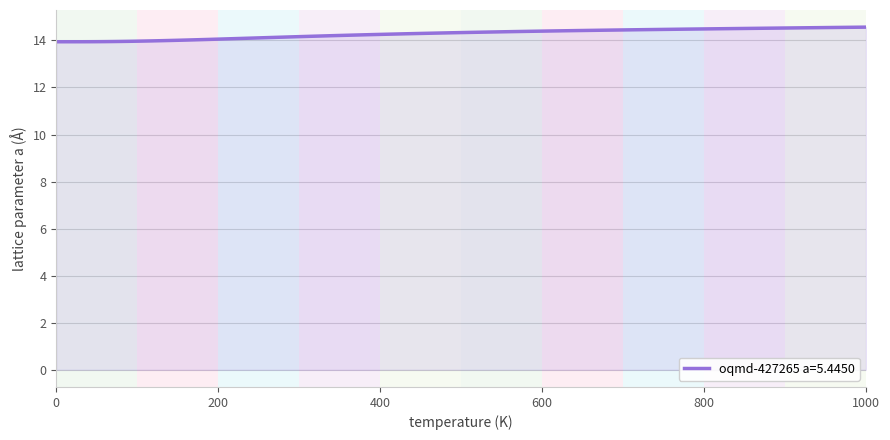

What is the greatest value displayed?

14.6